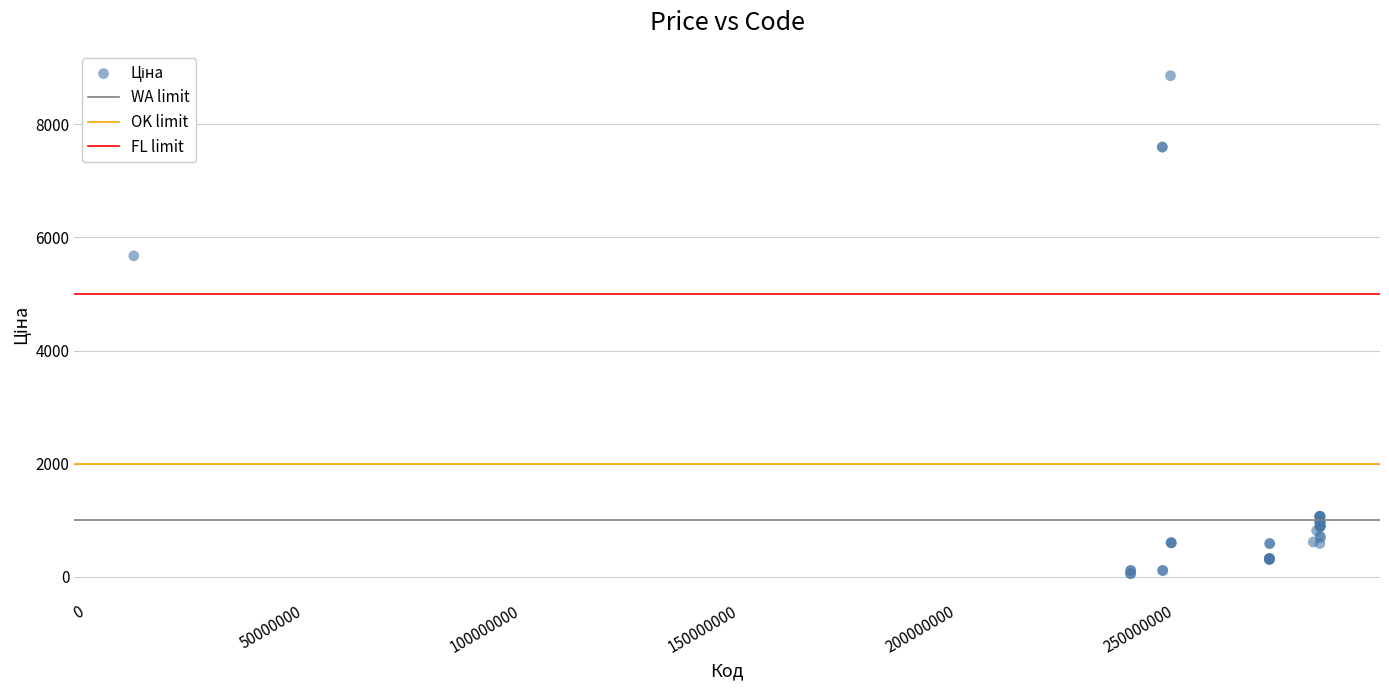

What Y value in the scatter plot is closest to 4456?

5673.8